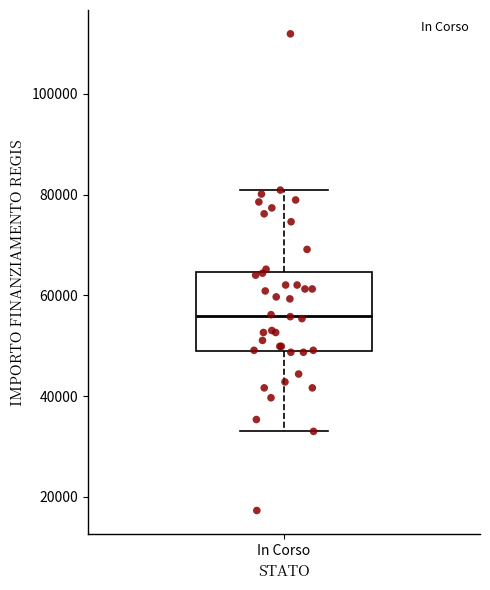

Where does the median line of the box for In Corso sit on the y-axis? The values are not printed on the chart, so give them approximately, as read against the axis.

56000